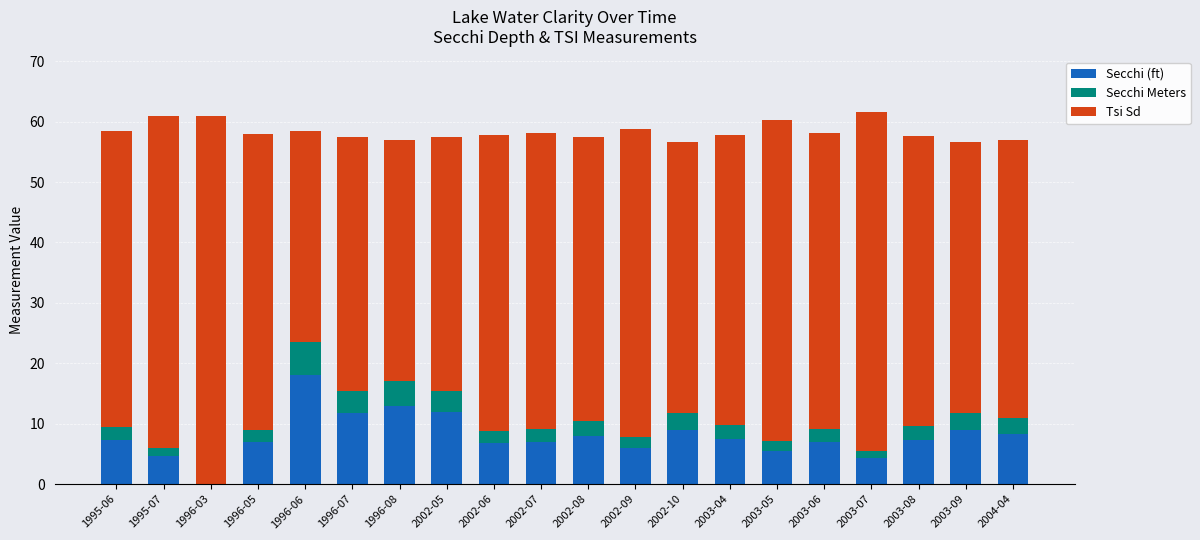

At which label does Secchi (ft) reach its peak?

1996-06